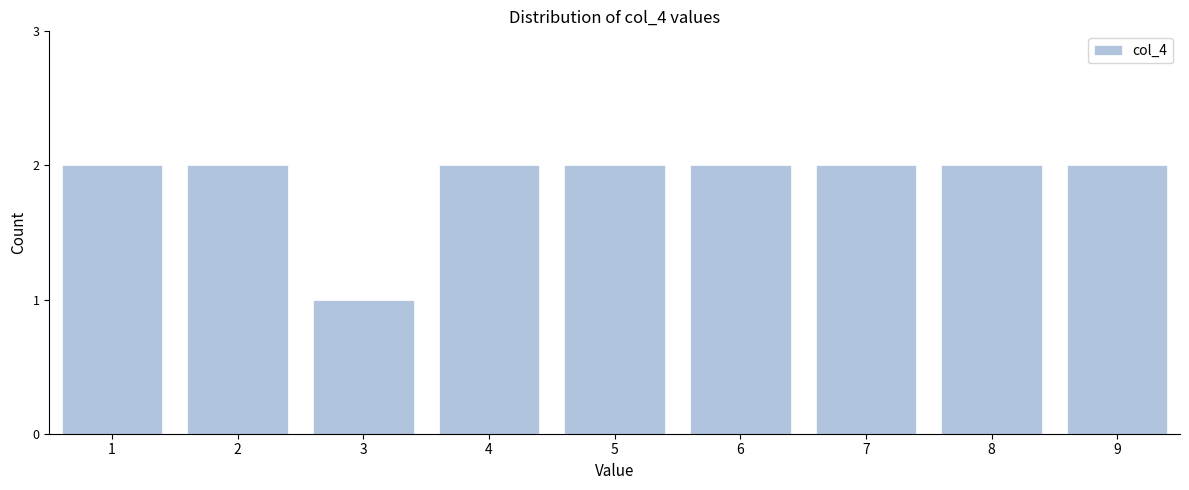

Reading left to right, extract all data points from this chart.

1=2	2=2	3=1	4=2	5=2	6=2	7=2	8=2	9=2